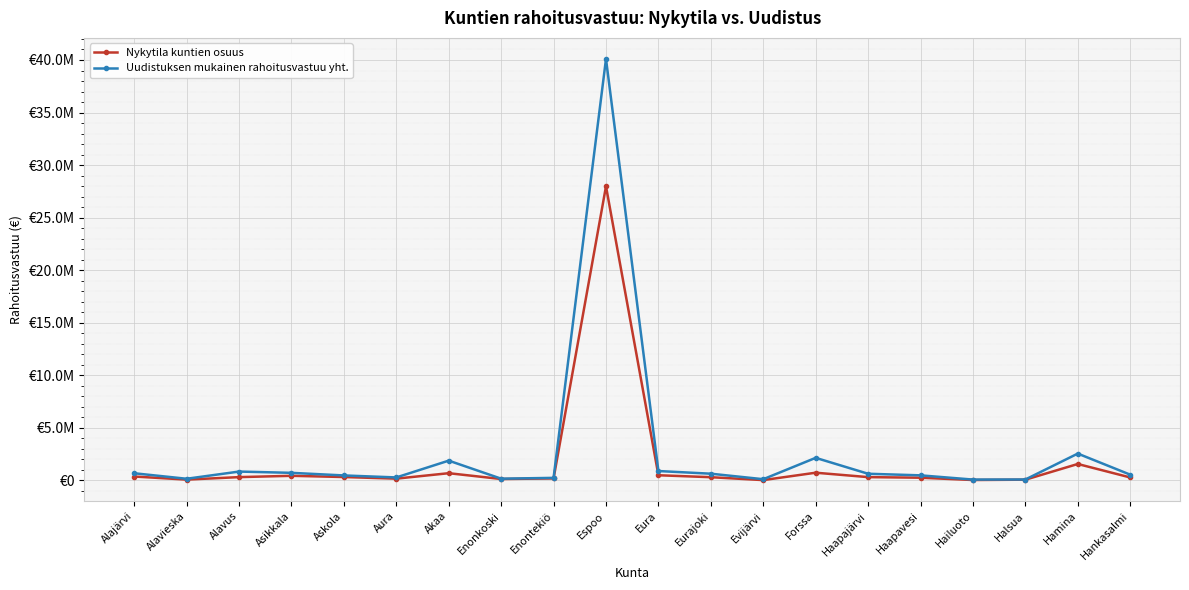

What is the spread (max minus min) of values at Forssa?

1414983.6